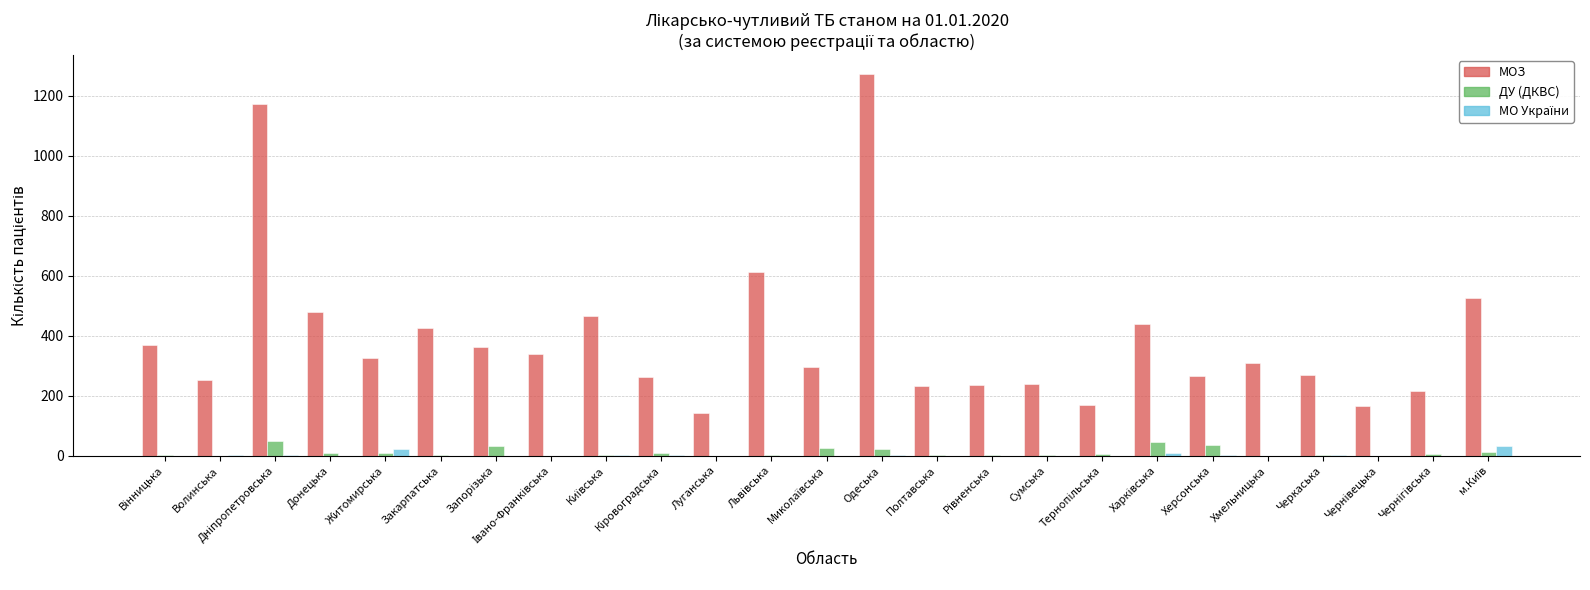

The value of МОЗ at Одеська is 1272. True or false?

True